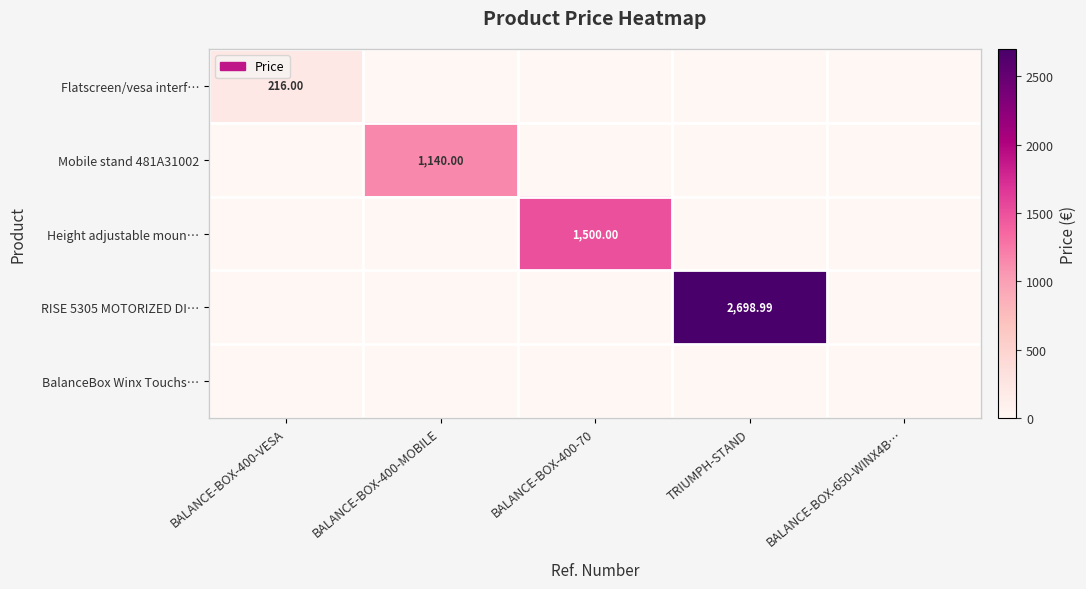

What is the difference between the highest and lowest values at TRIUMPH-STAND?

2699.0